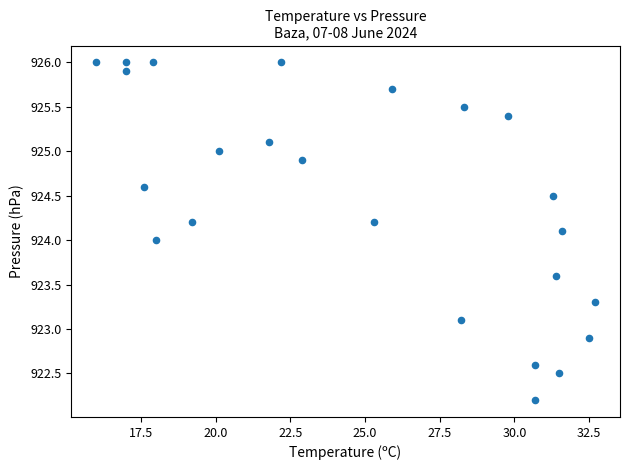

What is the range of Y values (max minus min)?

3.8